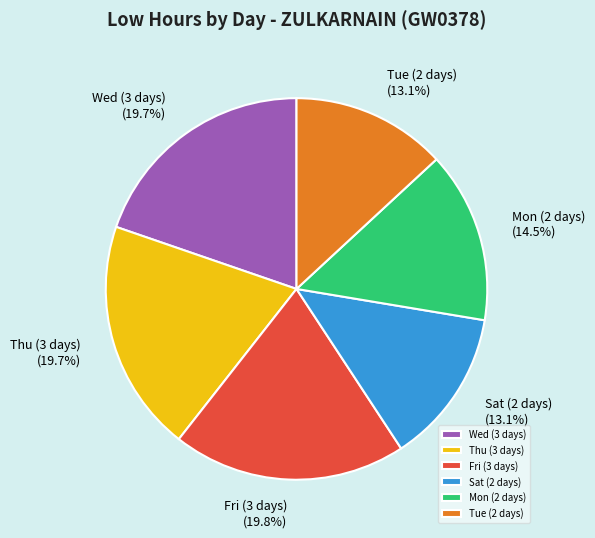

What is the ratio of the value at Tue (2 days) to the value at Fri (3 days)?

0.7